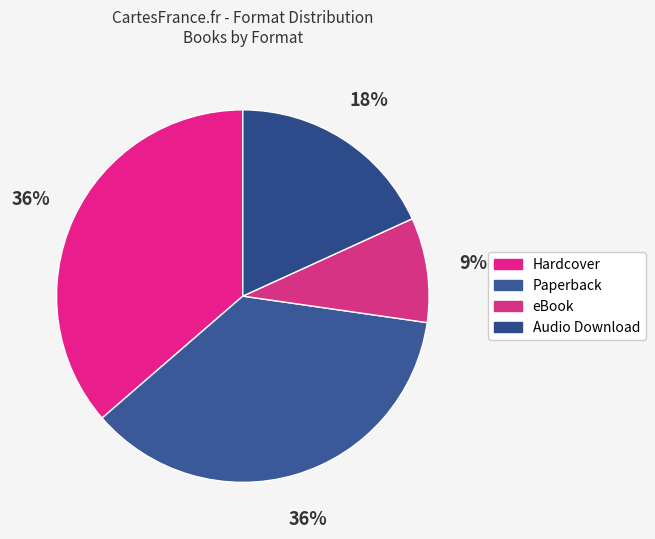

Between Audio Download and eBook, which is larger?

Audio Download